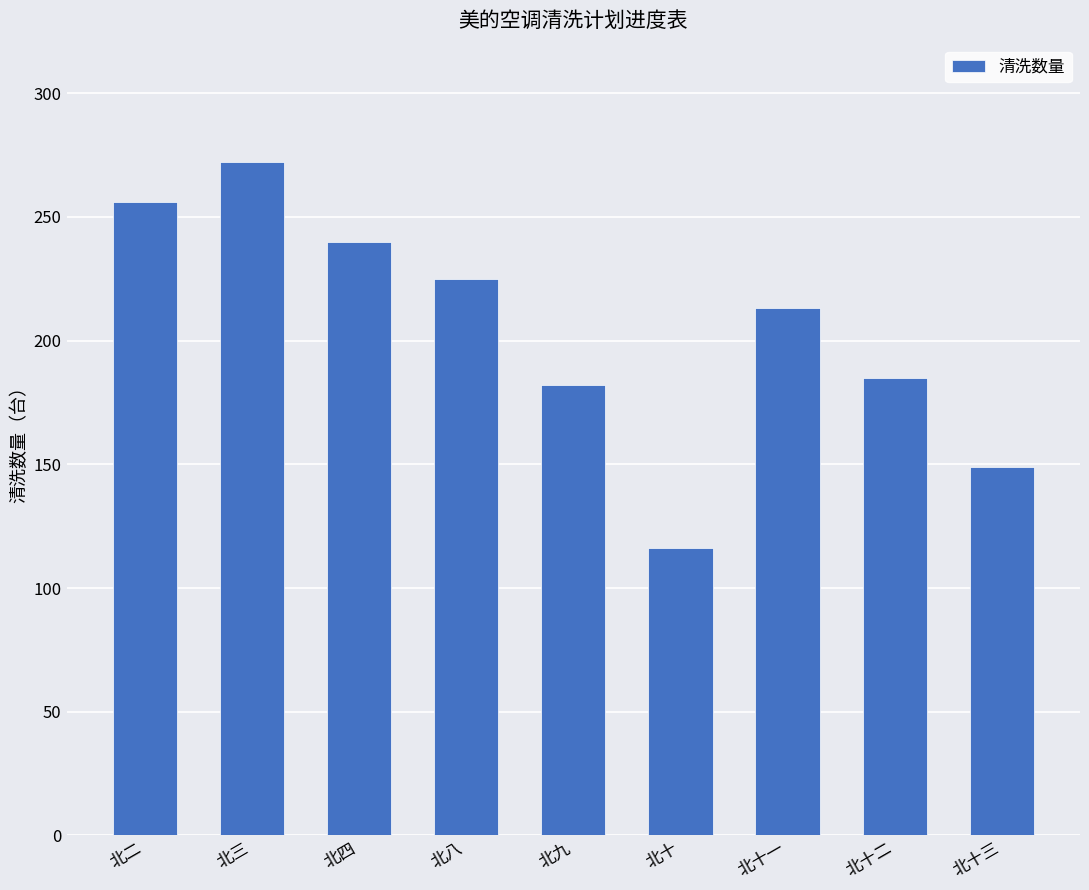

List the labels in order of value, smallest first.

北十, 北十三, 北九, 北十二, 北十一, 北八, 北四, 北二, 北三